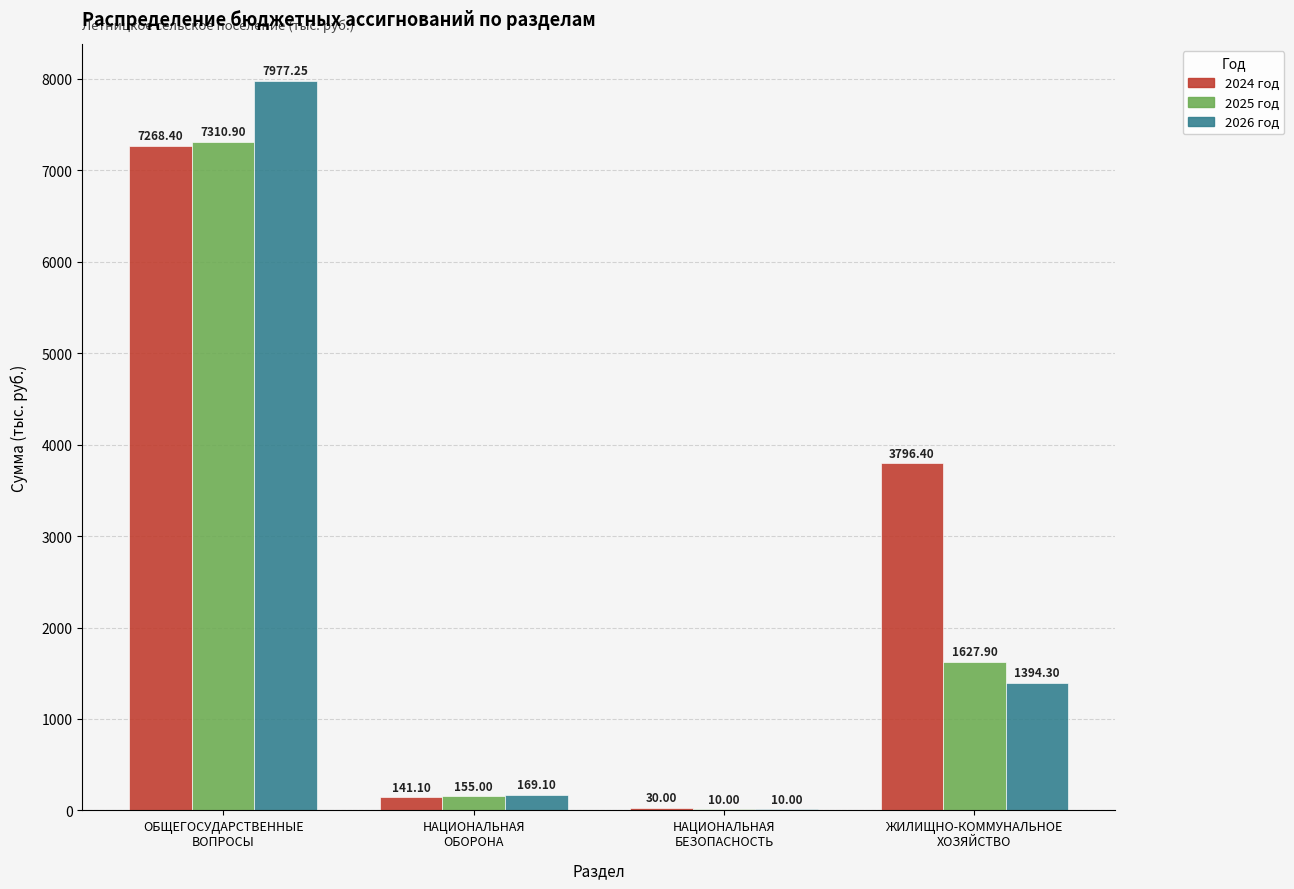

Does the chart contain stacked bars?

No